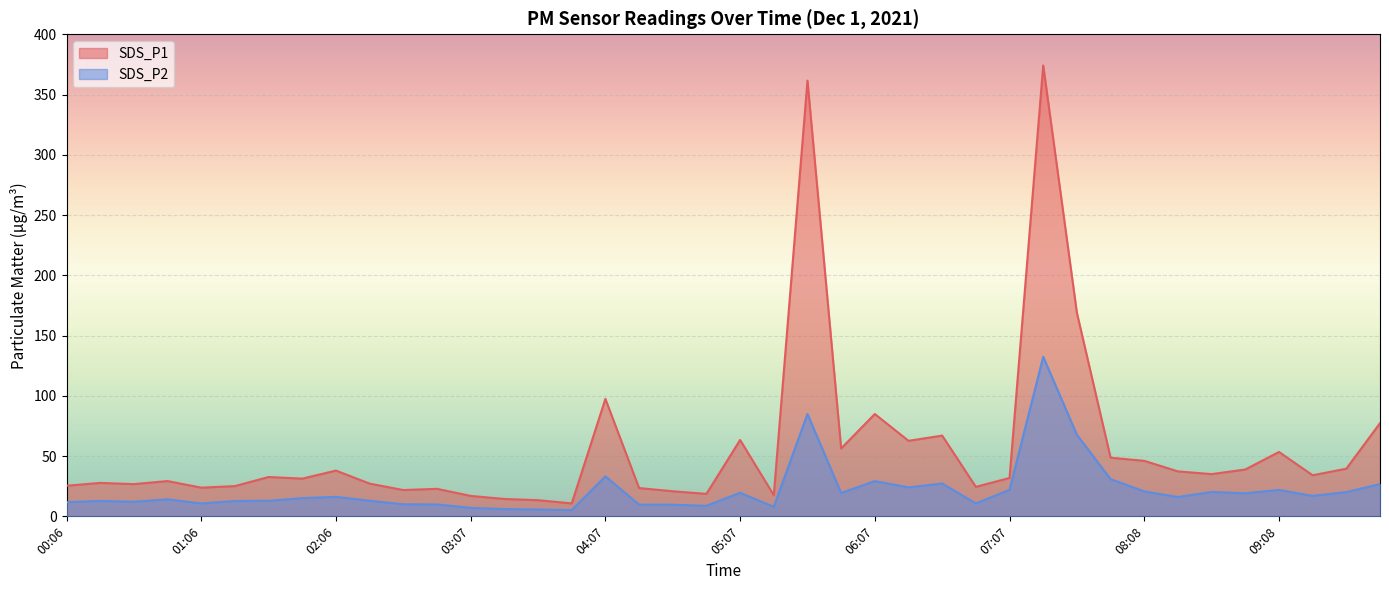

In SDS_P2, how many points are lower than both neighbors (excluding endpoints)?

11